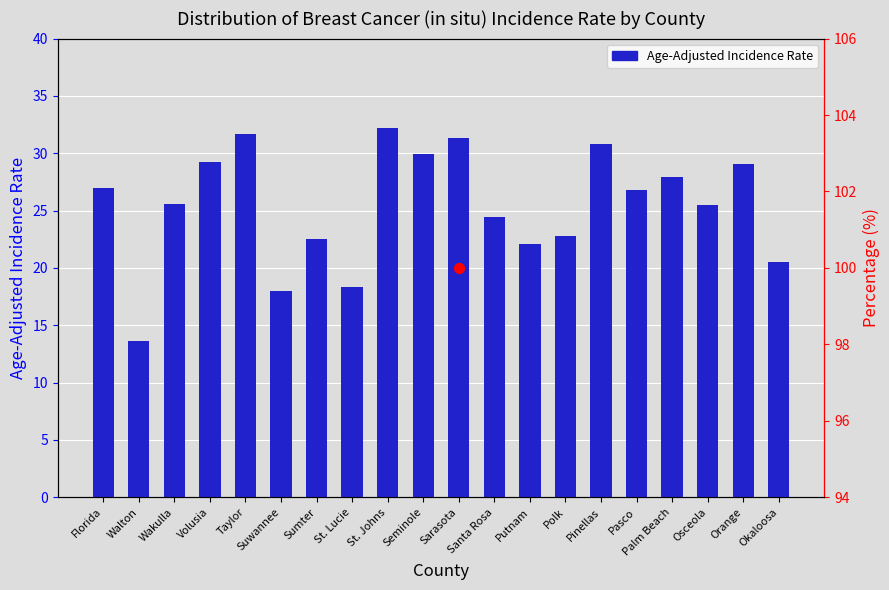

Which has a higher value, Santa Rosa or Volusia?

Volusia